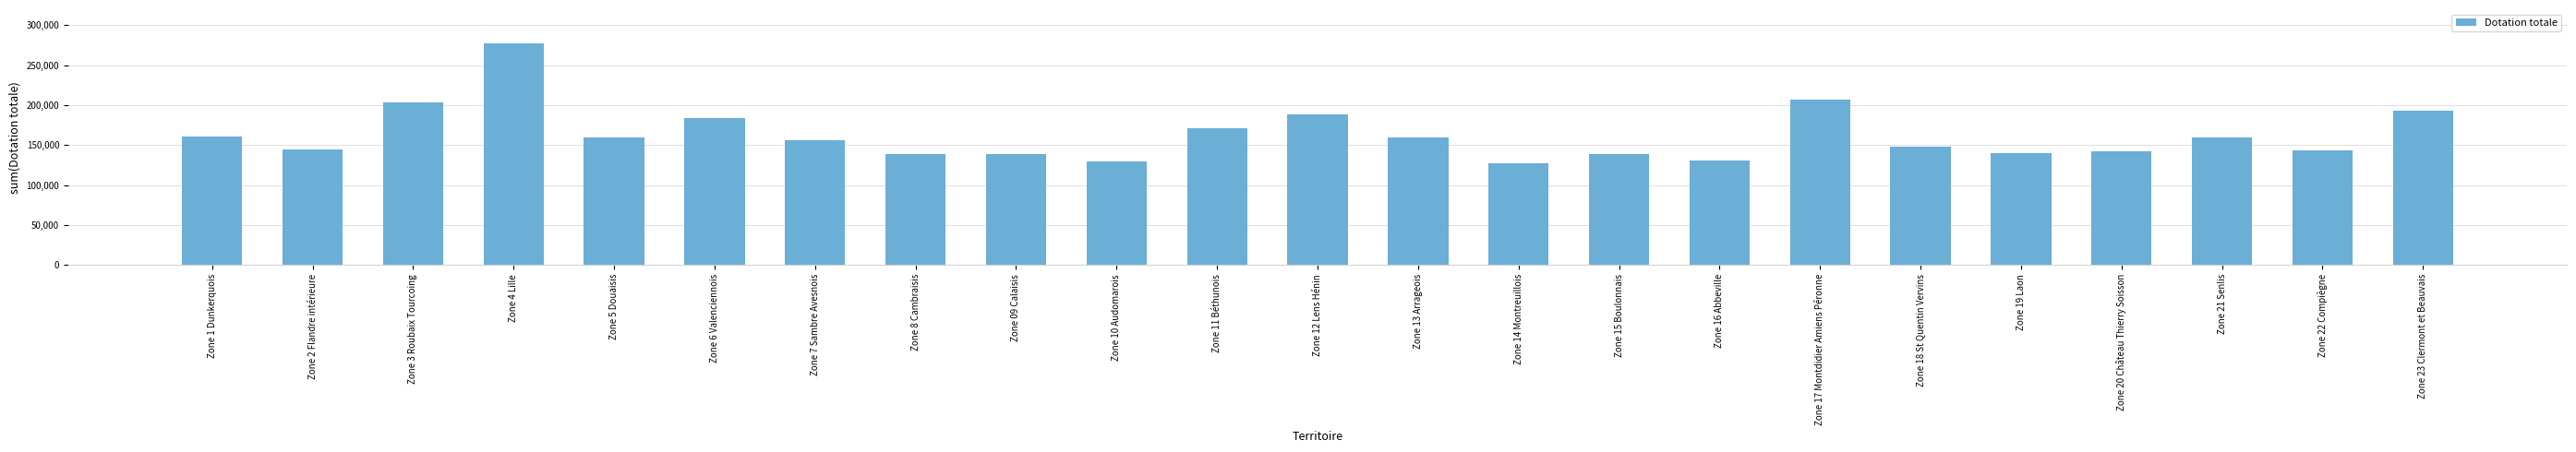

What is the difference between the maximum and minimum values?

150163